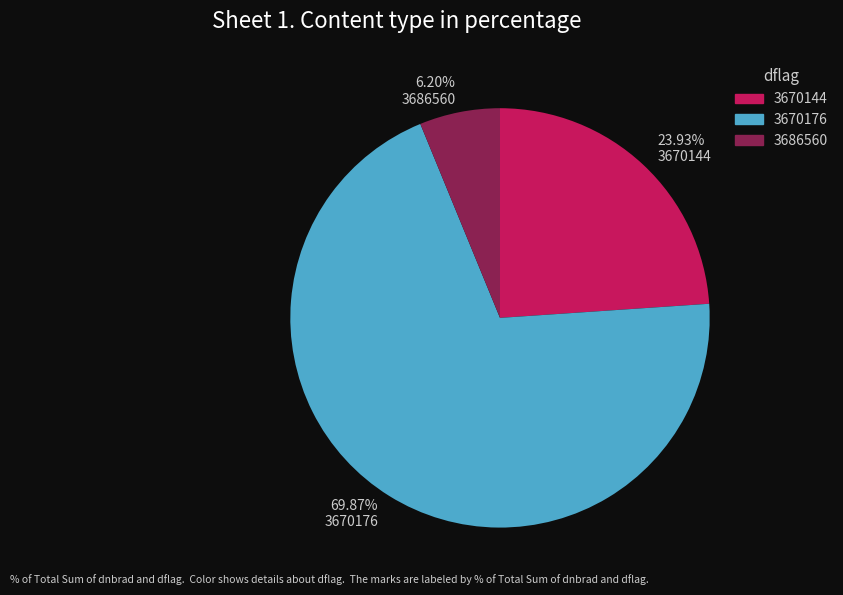

What is the ratio of the value at 3686560 to the value at 3670176?

0.1